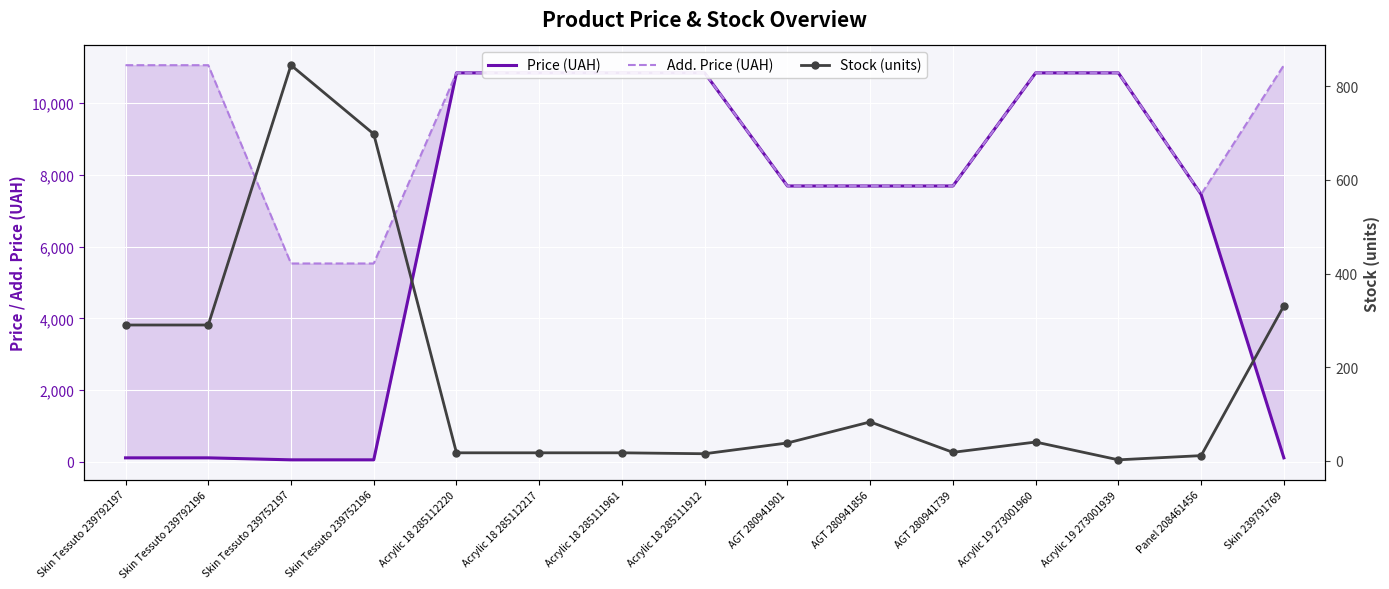

How many data points in Stock (units) are less than 38?

7